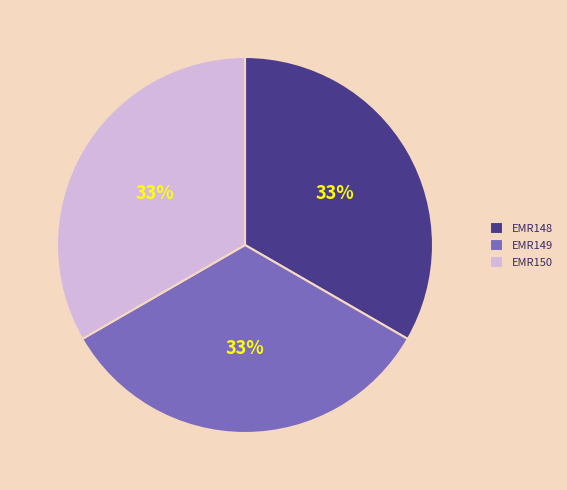

Is it true that EMR150 is 25% of the pie?

False